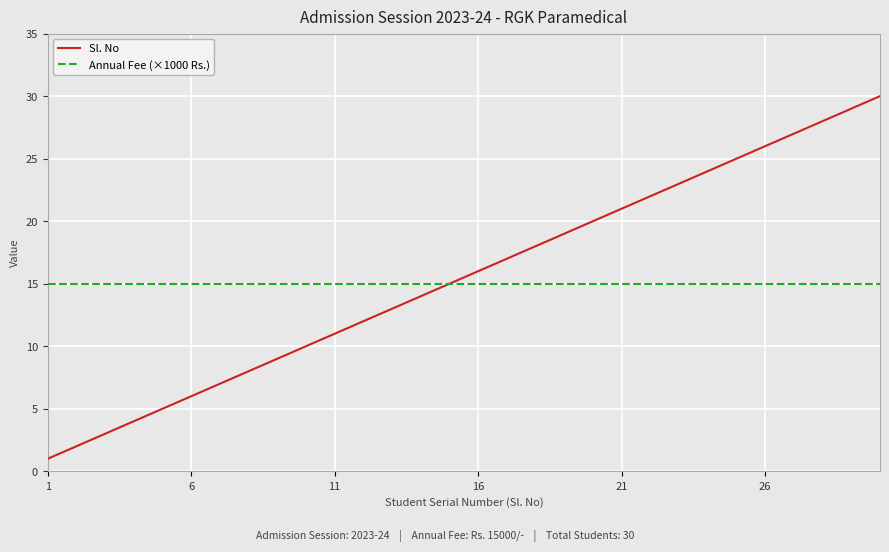

What is the minimum value for Annual Fee (×1000 Rs.)?

15